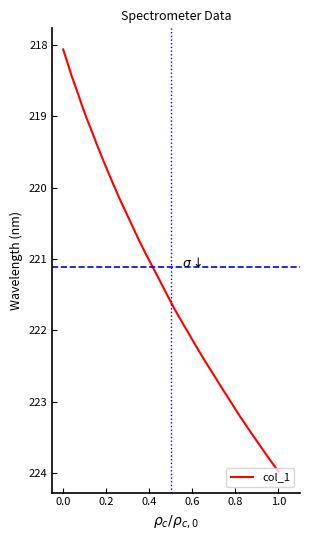

What is the smallest value displayed?

218.1